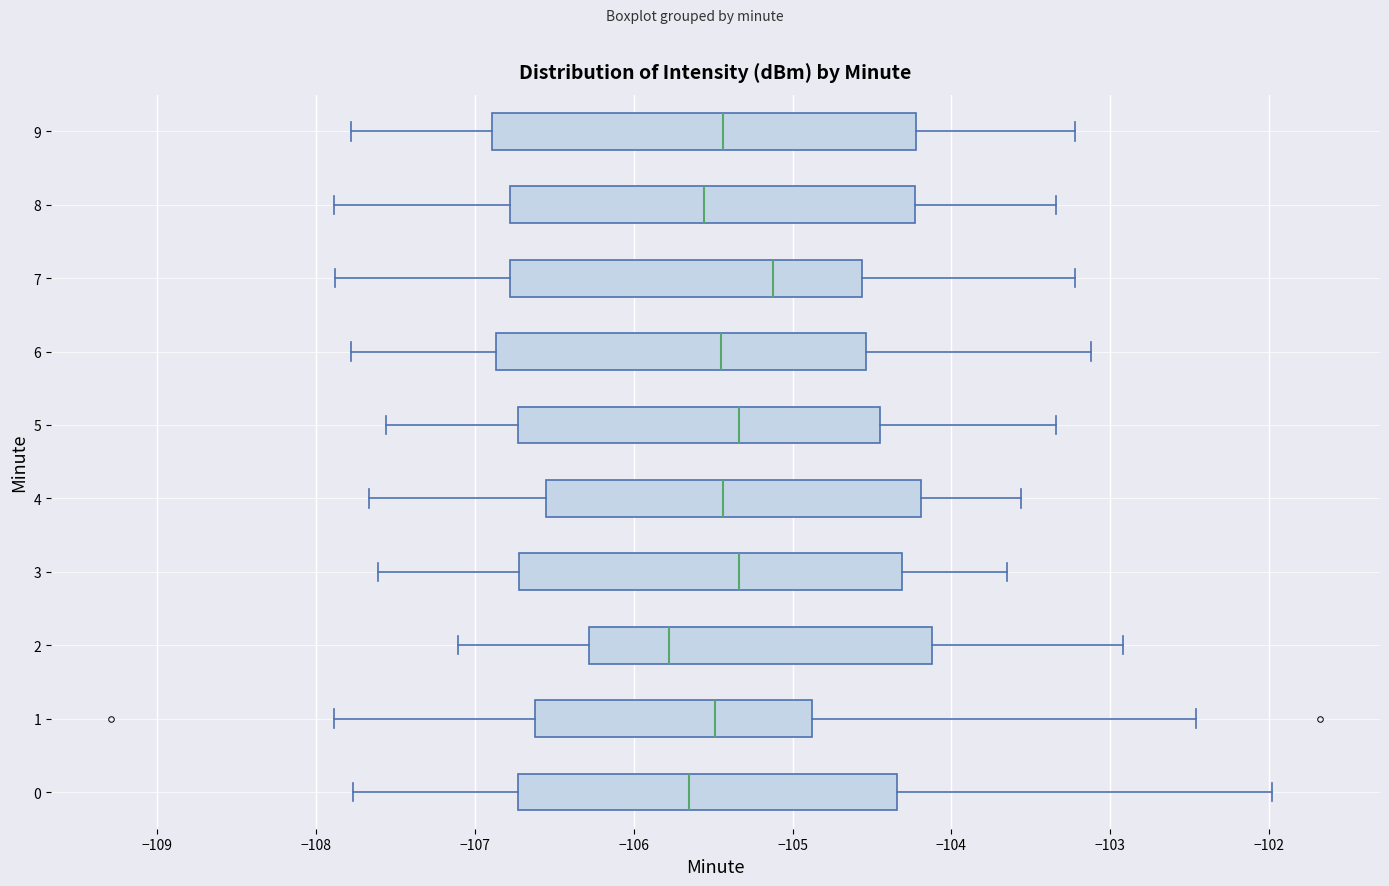

Reading bottom to top, read every box against the x-axis: the position of its median line, the range the box covers, and the ends of its whiskers. The values are not printed on the chart, so give them approximately, as read against the axis.

0: median -105.6, box -106.7 to -104.3, whiskers -107.8 to -102.0
1: median -105.5, box -106.6 to -104.9, whiskers -107.9 to -102.5
2: median -105.8, box -106.3 to -104.1, whiskers -107.1 to -102.9
3: median -105.3, box -106.7 to -104.3, whiskers -107.6 to -103.6
4: median -105.4, box -106.5 to -104.2, whiskers -107.7 to -103.6
5: median -105.3, box -106.7 to -104.4, whiskers -107.6 to -103.3
6: median -105.4, box -106.9 to -104.5, whiskers -107.8 to -103.1
7: median -105.1, box -106.8 to -104.6, whiskers -107.9 to -103.2
8: median -105.6, box -106.8 to -104.2, whiskers -107.9 to -103.3
9: median -105.4, box -106.9 to -104.2, whiskers -107.8 to -103.2